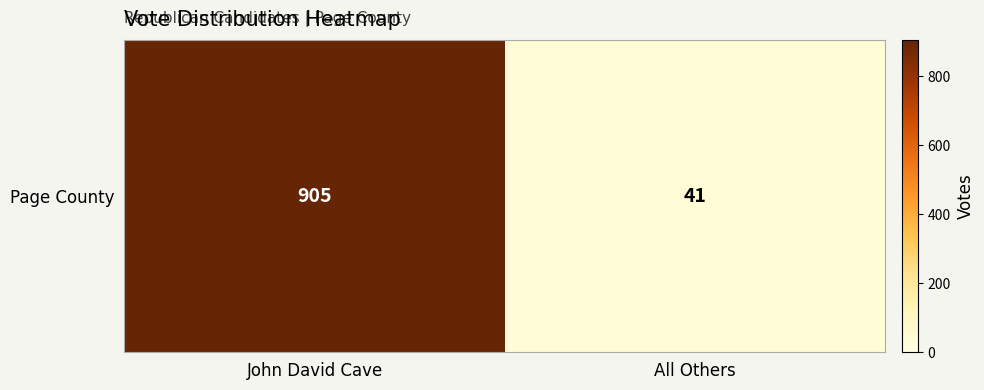

Reading left to right, extract all data points from this chart.

John David Cave=905	All Others=41